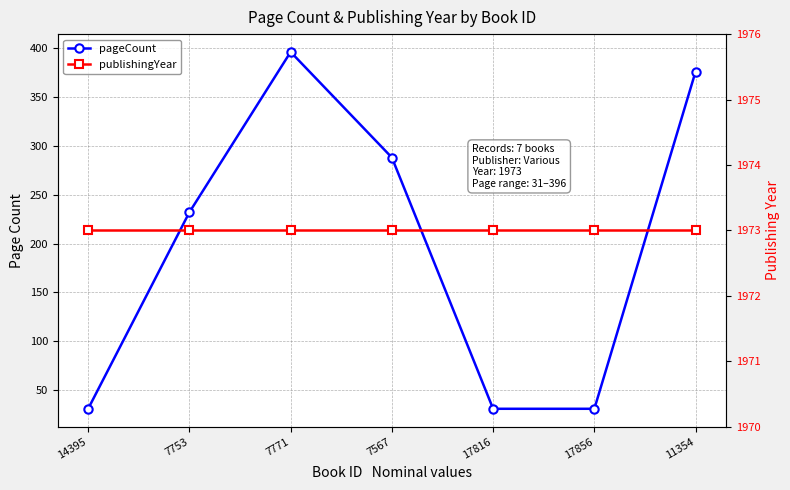

What are all the series names shown in the legend?

pageCount, publishingYear